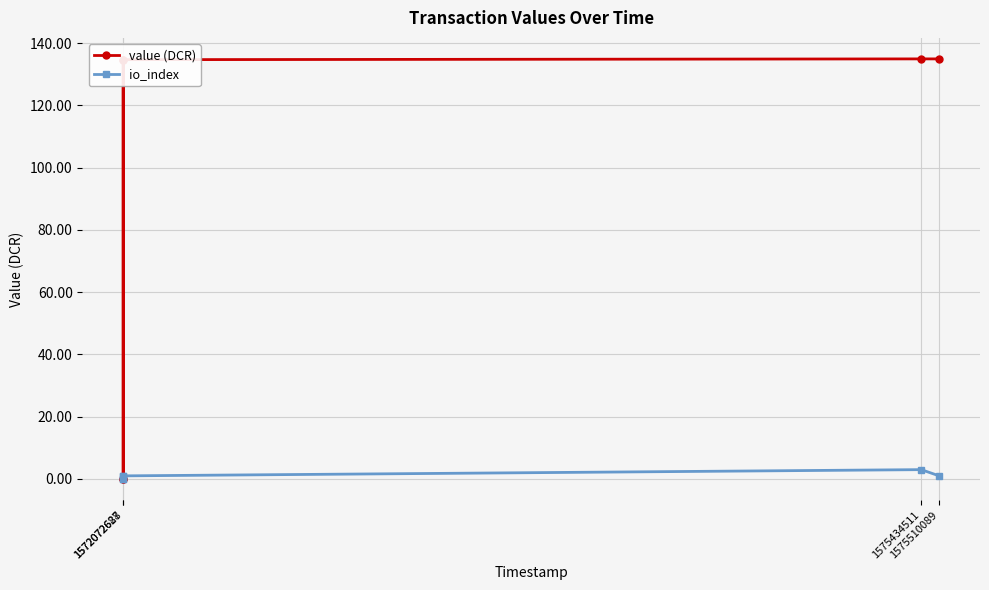

What is the label of the 1st point from the left?

1572072628